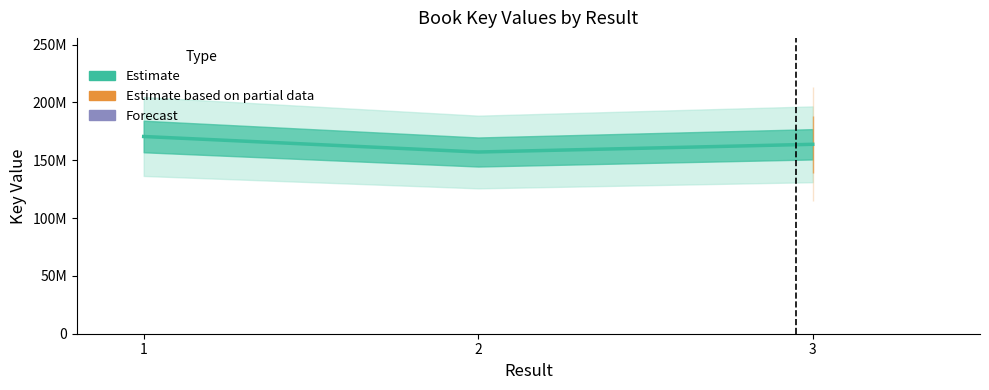

What is the average value?

163766471